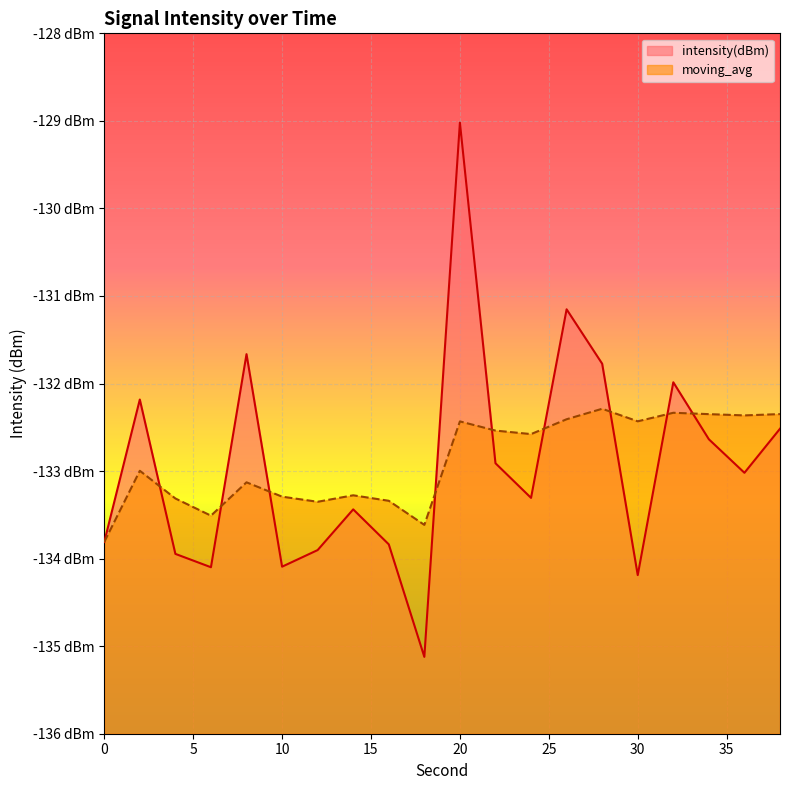

How many interior local peaks does the intensity(dBm) series have?

6